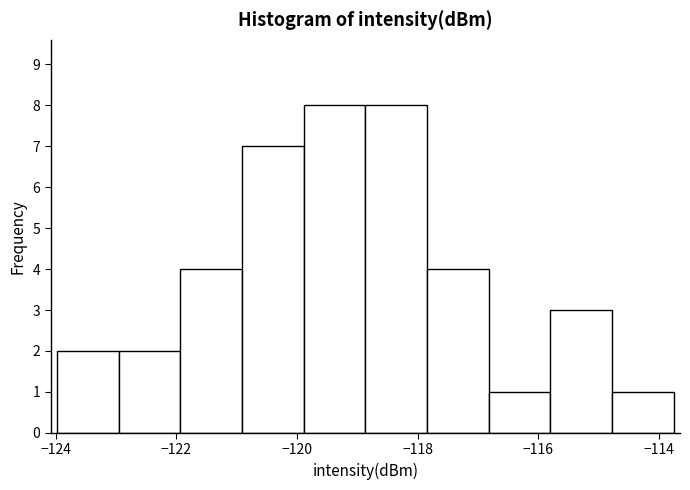

Reading left to right, list every bar in this chart as the range it spans on the x-axis followed by its height. Neither the bar edges nor the heights are printed on the chart, so give them approximately, as read against the axes.

-124.0 to -123.0: 2
-123.0 to -122.0: 2
-122.0 to -121.0: 4
-121.0 to -119.8: 7
-119.8 to -118.8: 8
-118.8 to -117.8: 8
-117.8 to -116.8: 4
-116.8 to -115.8: 1
-115.8 to -114.8: 3
-114.8 to -113.8: 1